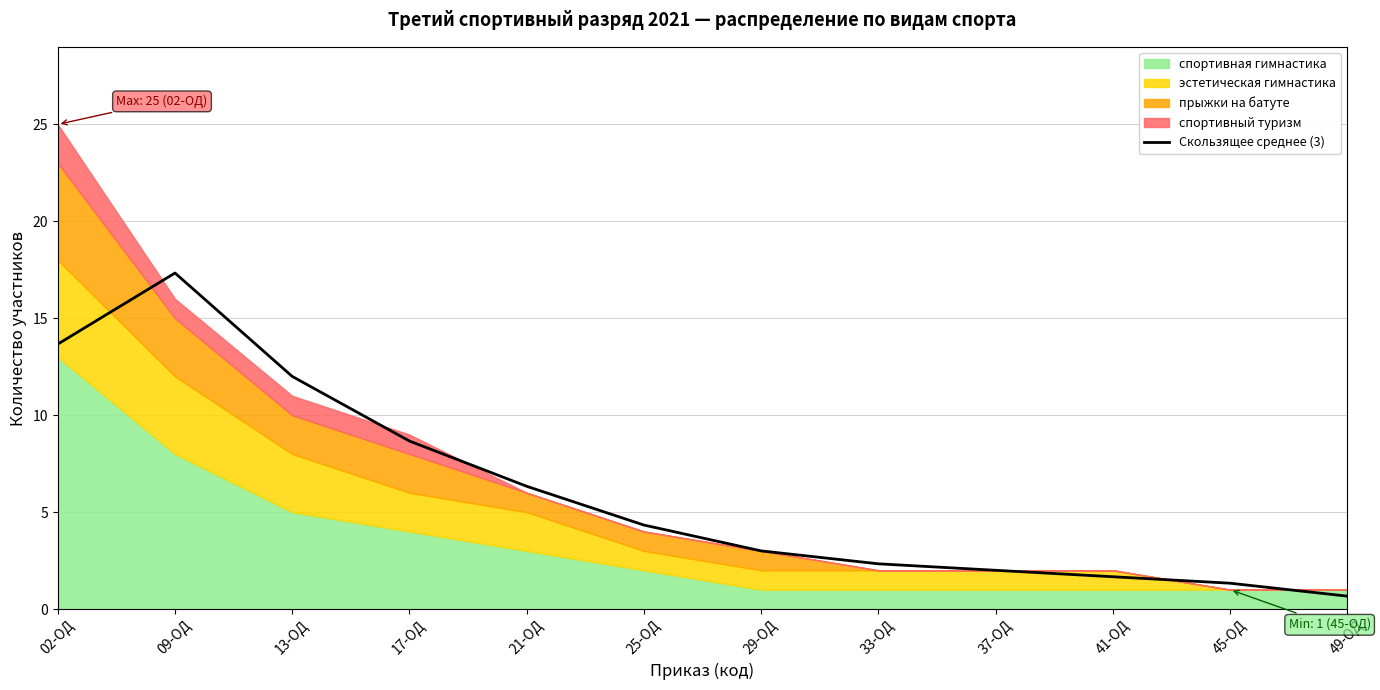

Approximately how many times larger is the value at 49-ОД compared to 21-ОД?

0.1